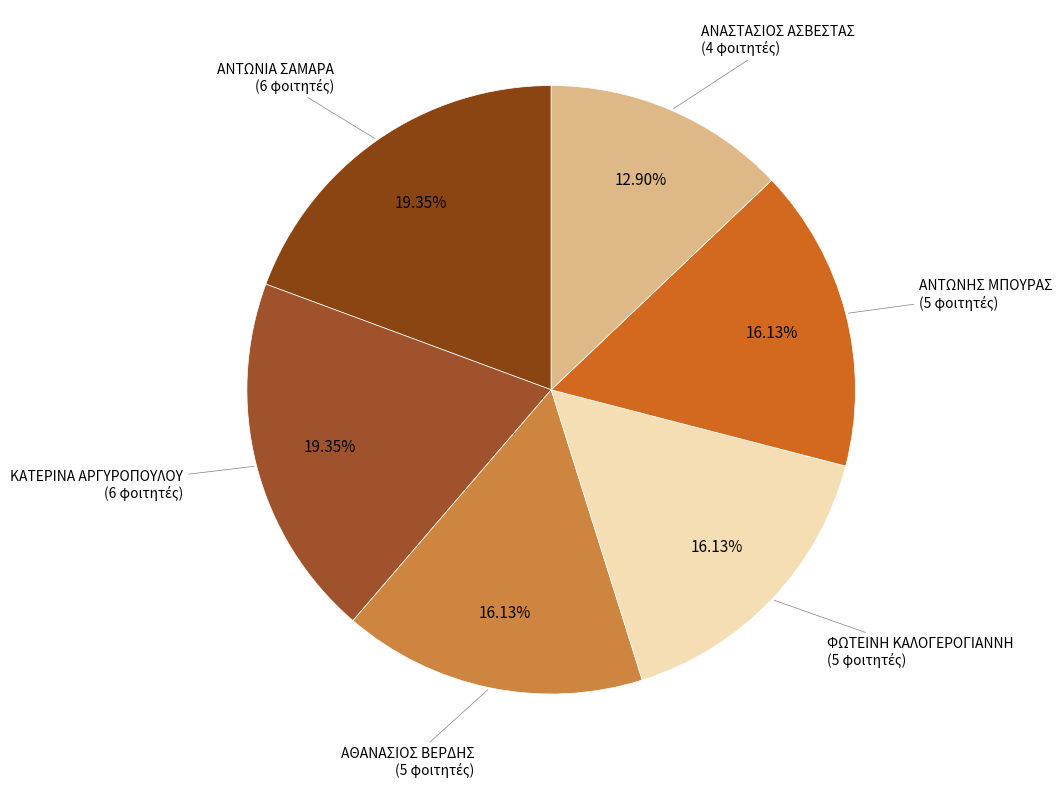

Count the number of slices in the pie.

6